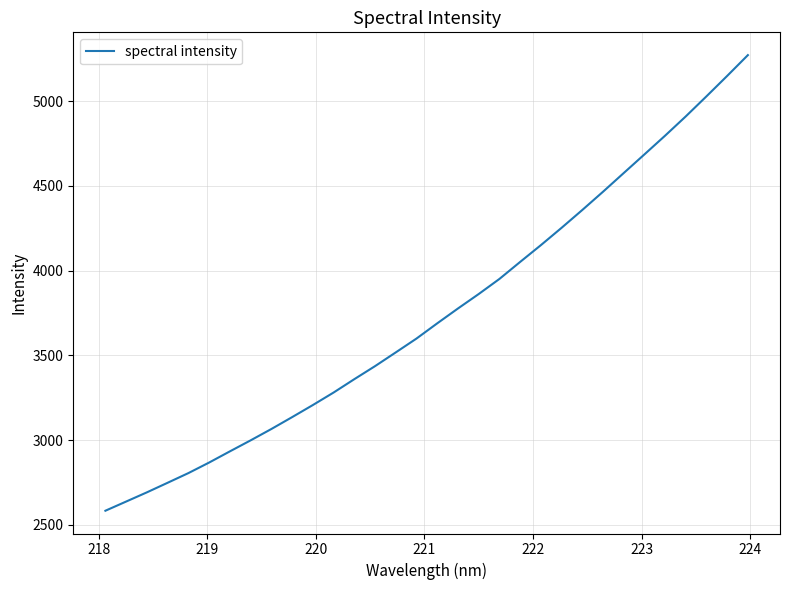

How many categories are shown in the chart?

32